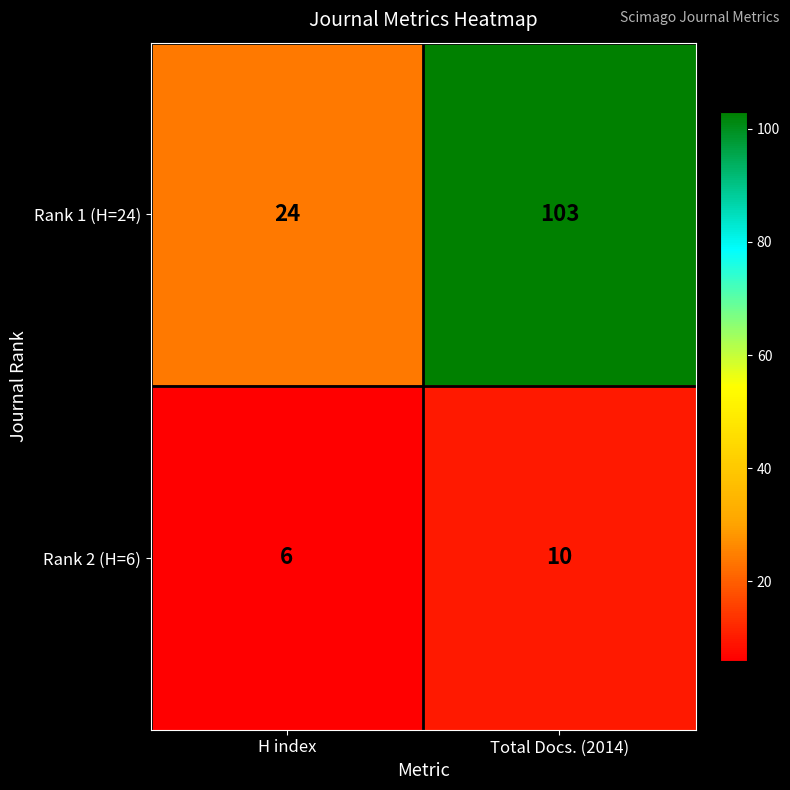

What is the minimum value for Rank 1 (H=24)?

24